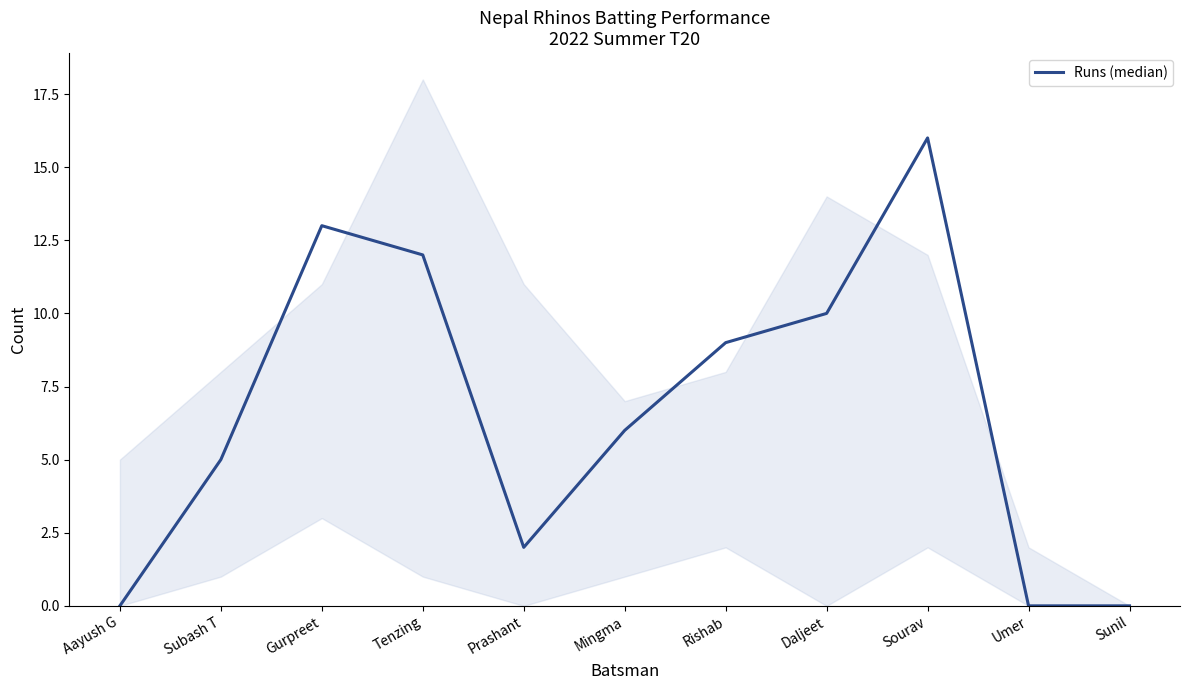

What is the change in value from Aayush G to Rishab?

+9